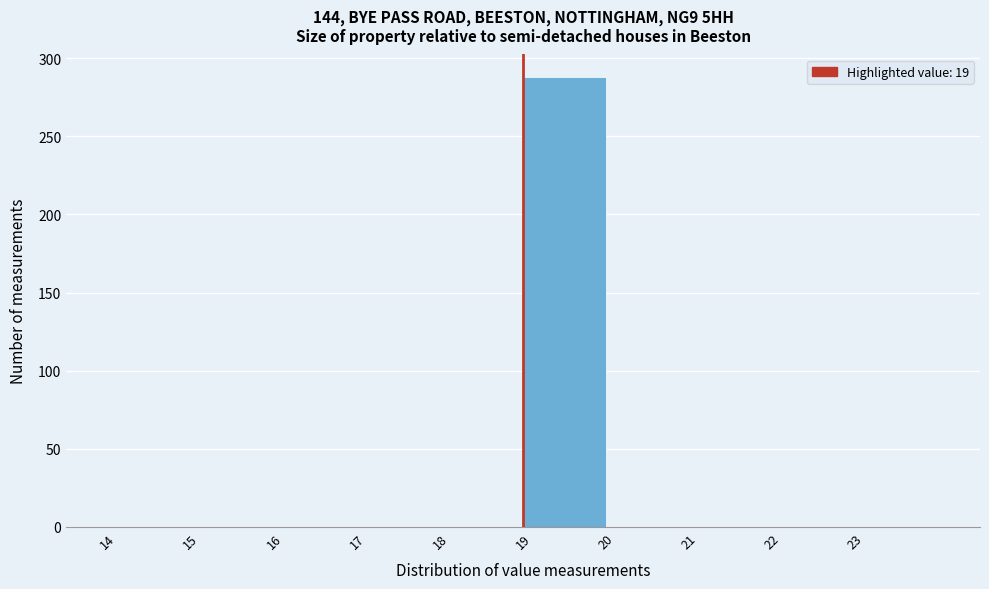

Reading left to right, list every bar in this chart as the range it spans on the x-axis followed by its height. The values are not printed on the chart, so give them approximately, as read against the axis.

14 to 15: 0
15 to 16: 0
16 to 17: 0
17 to 18: 0
18 to 19: 0
19 to 20: 290
20 to 21: 0
21 to 22: 0
22 to 23: 0
23 to 24: 0